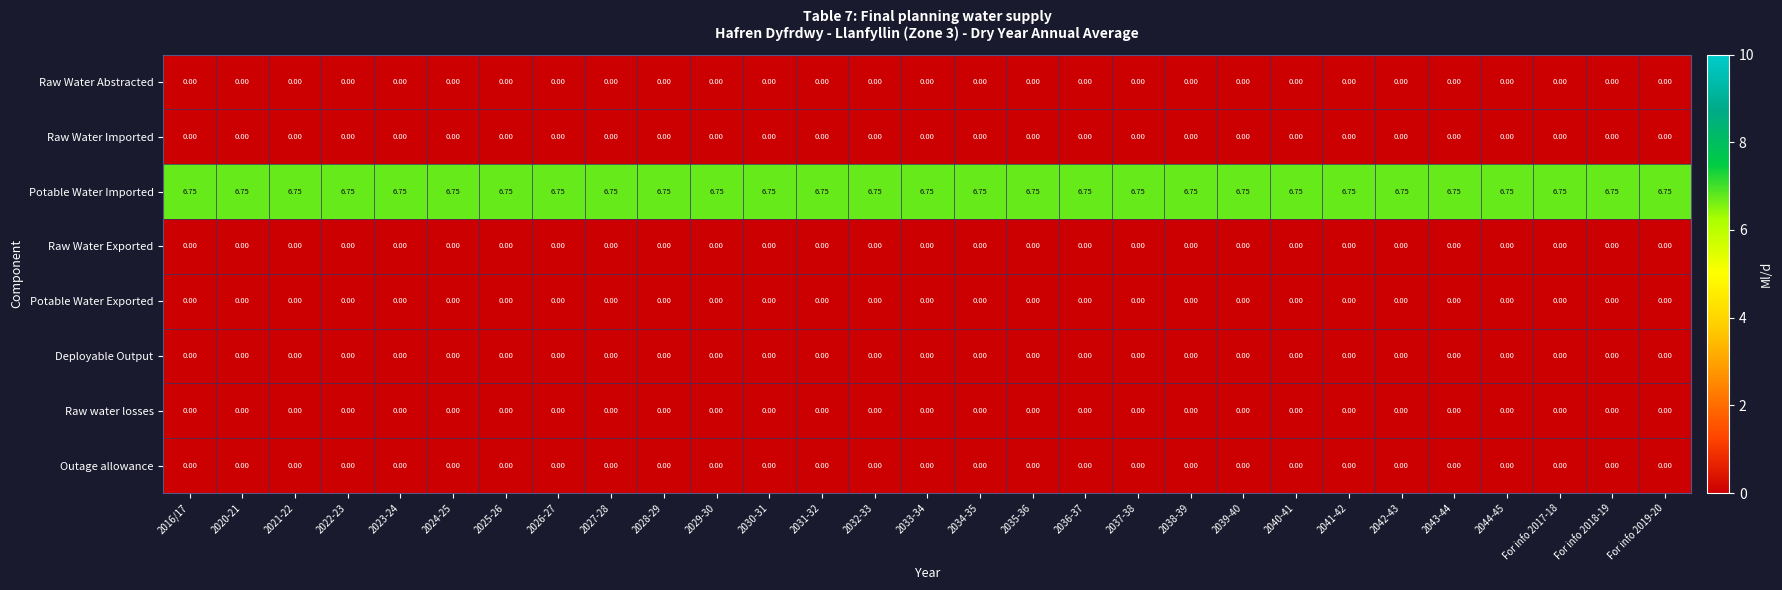

Which series has the largest total across all categories?

Potable Water Imported